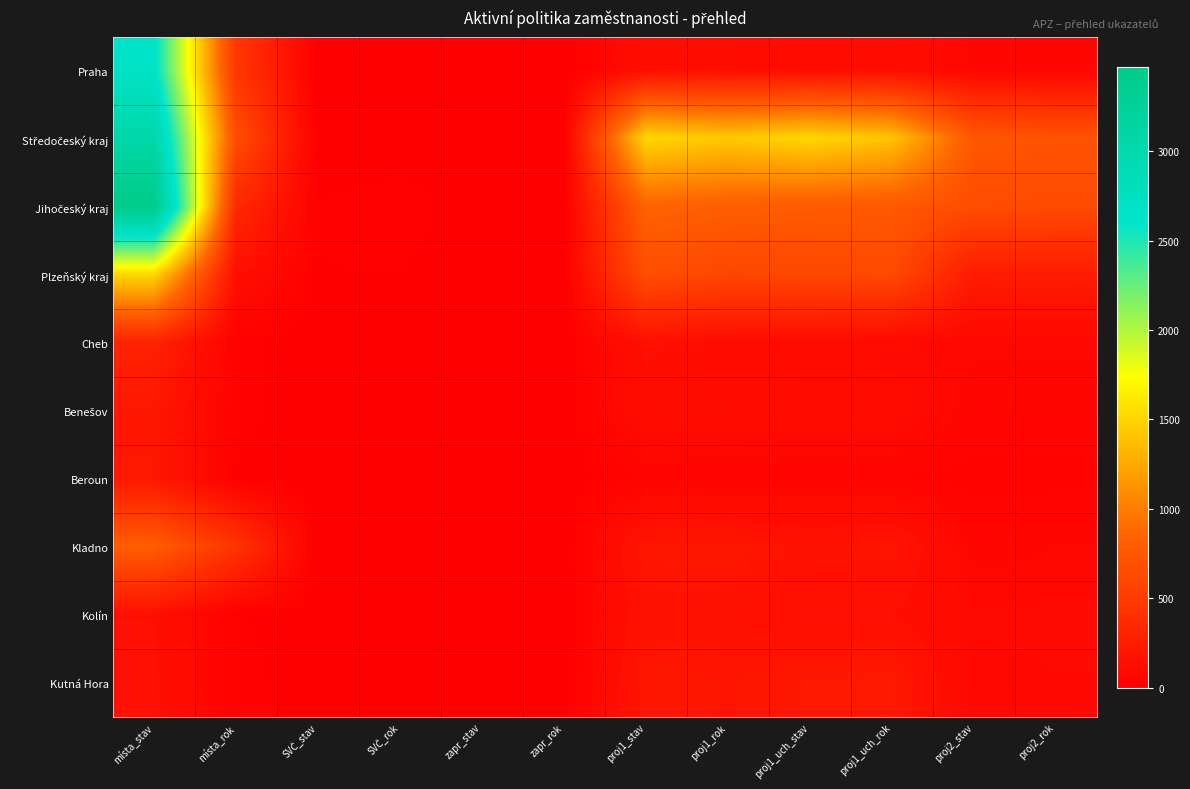

At which category is the sum across all series the highest?

místa_stav